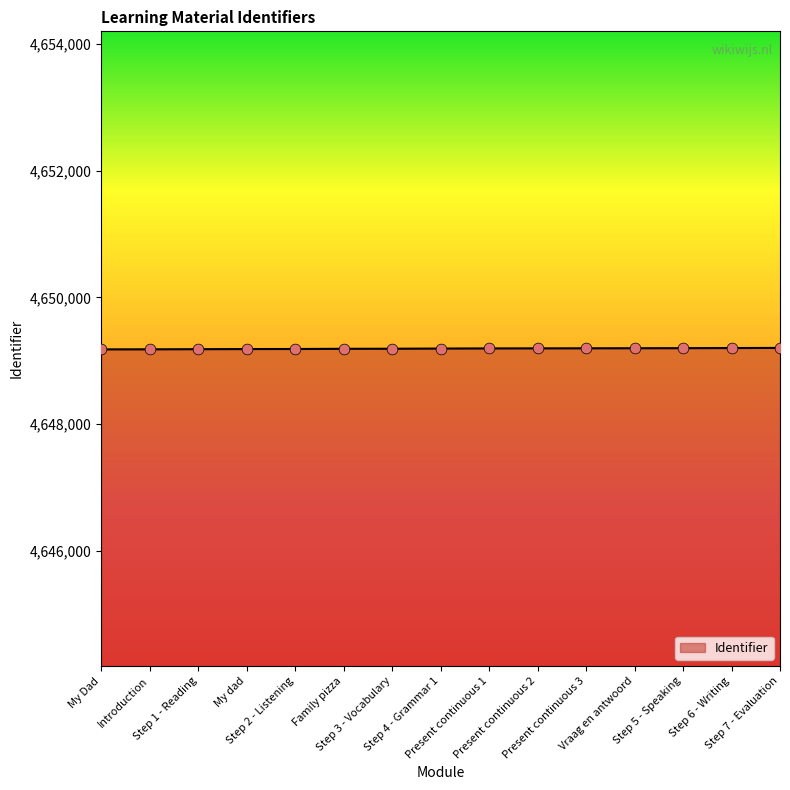

What is the ratio of the value at Step 1 - Reading to the value at Step 7 - Evaluation?

1.0